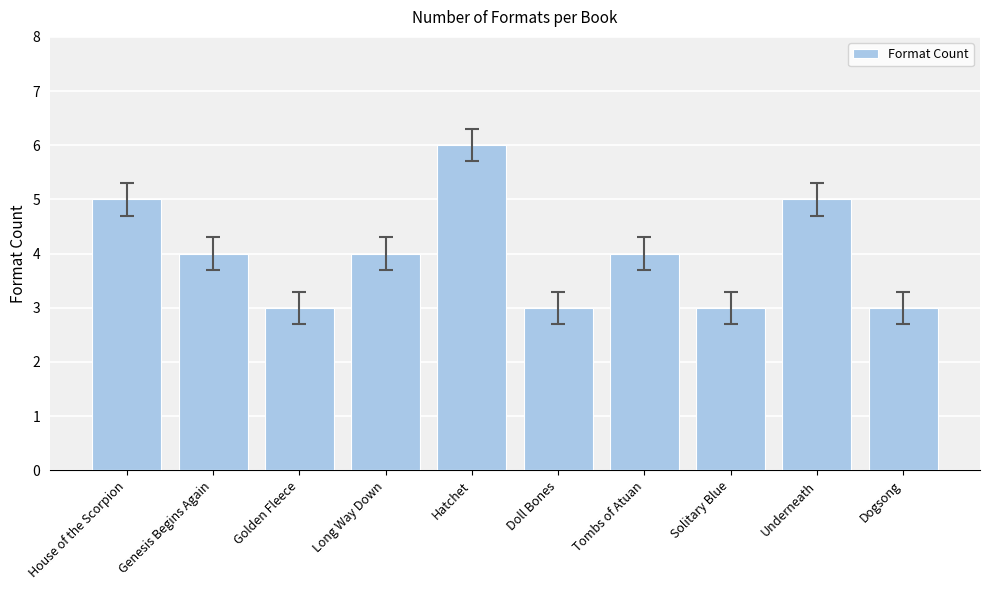

Reading right to left, what are all the values shown in this chart?

Dogsong=3	Underneath=5	Solitary Blue=3	Tombs of Atuan=4	Doll Bones=3	Hatchet=6	Long Way Down=4	Golden Fleece=3	Genesis Begins Again=4	House of the Scorpion=5